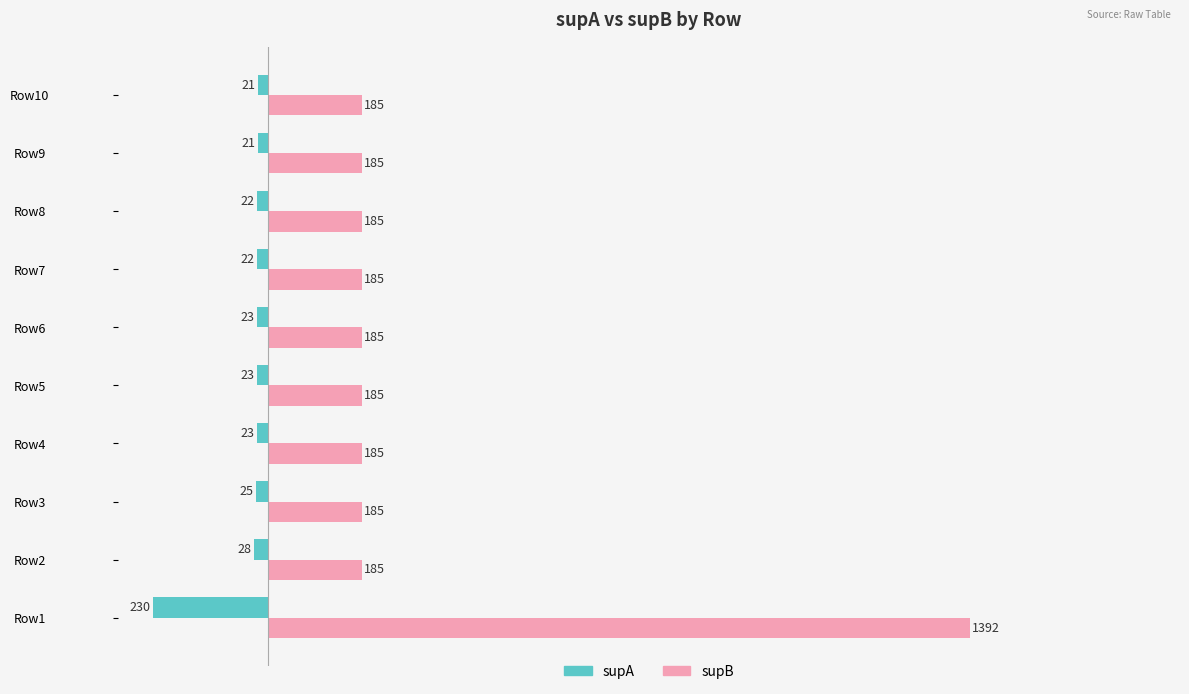

Where is supA nearest to the value -125?

Row2